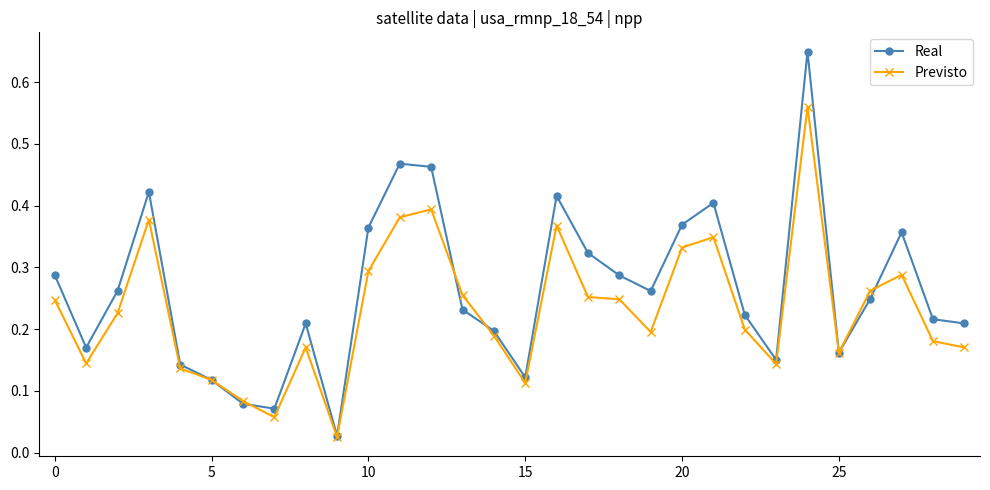

True or false: Previsto has more than 1 interior local peaks.

True